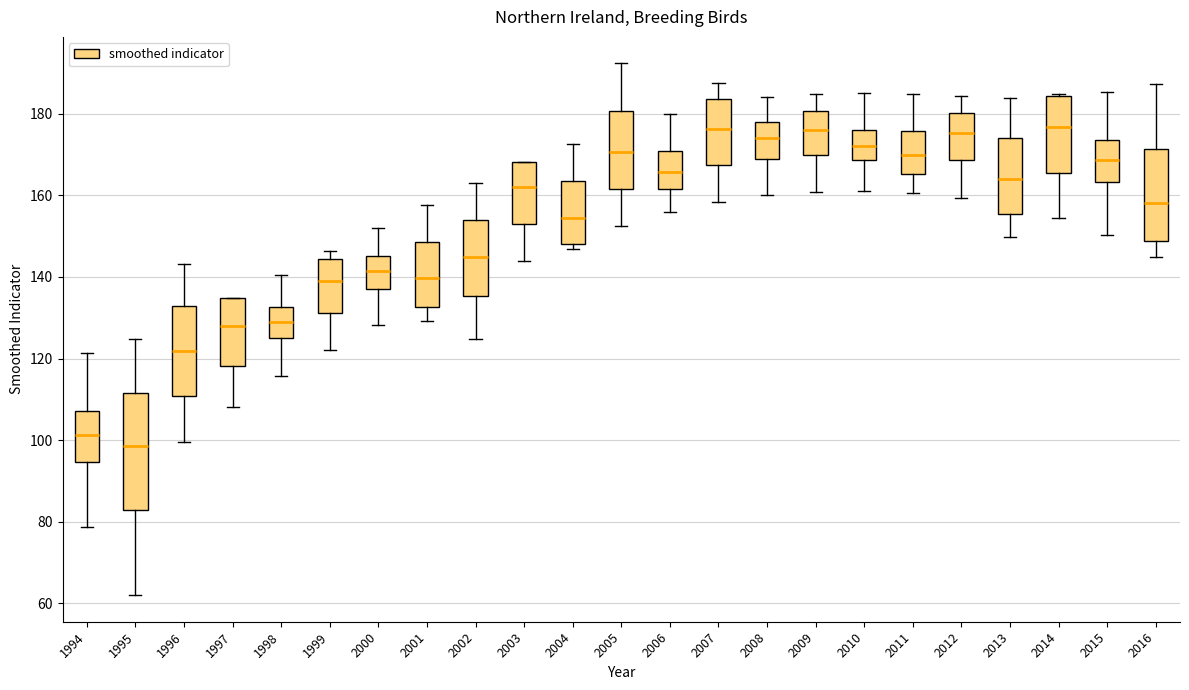

Reading left to right, read every box against the y-axis: the position of its median line, the range the box covers, and the ends of its whiskers. The values are not printed on the chart, so give them approximately, as read against the axis.

1994: median 102, box 94 to 108, whiskers 78 to 122
1995: median 98, box 82 to 112, whiskers 62 to 124
1996: median 122, box 110 to 132, whiskers 100 to 144
1997: median 128, box 118 to 134, whiskers 108 to 134
1998: median 128, box 124 to 132, whiskers 116 to 140
1999: median 140, box 132 to 144, whiskers 122 to 146
2000: median 142, box 138 to 146, whiskers 128 to 152
2001: median 140, box 132 to 148, whiskers 130 to 158
2002: median 144, box 136 to 154, whiskers 124 to 162
2003: median 162, box 152 to 168, whiskers 144 to 168
2004: median 154, box 148 to 164, whiskers 146 to 172
2005: median 170, box 162 to 180, whiskers 152 to 192
2006: median 166, box 162 to 170, whiskers 156 to 180
2007: median 176, box 168 to 184, whiskers 158 to 188
2008: median 174, box 168 to 178, whiskers 160 to 184
2009: median 176, box 170 to 180, whiskers 160 to 184
2010: median 172, box 168 to 176, whiskers 162 to 186
2011: median 170, box 166 to 176, whiskers 160 to 184
2012: median 176, box 168 to 180, whiskers 160 to 184
2013: median 164, box 156 to 174, whiskers 150 to 184
2014: median 176, box 166 to 184, whiskers 154 to 184
2015: median 168, box 164 to 174, whiskers 150 to 186
2016: median 158, box 148 to 172, whiskers 144 to 188